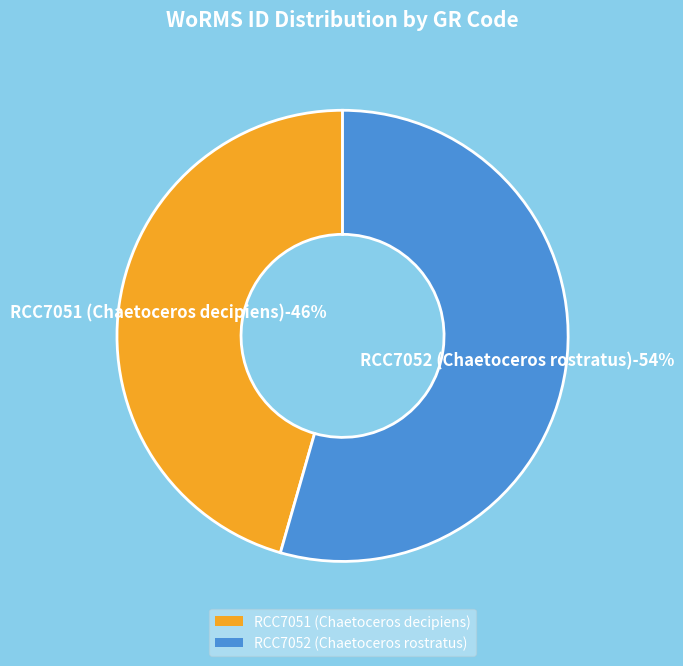

How many segments does this pie chart have?

2